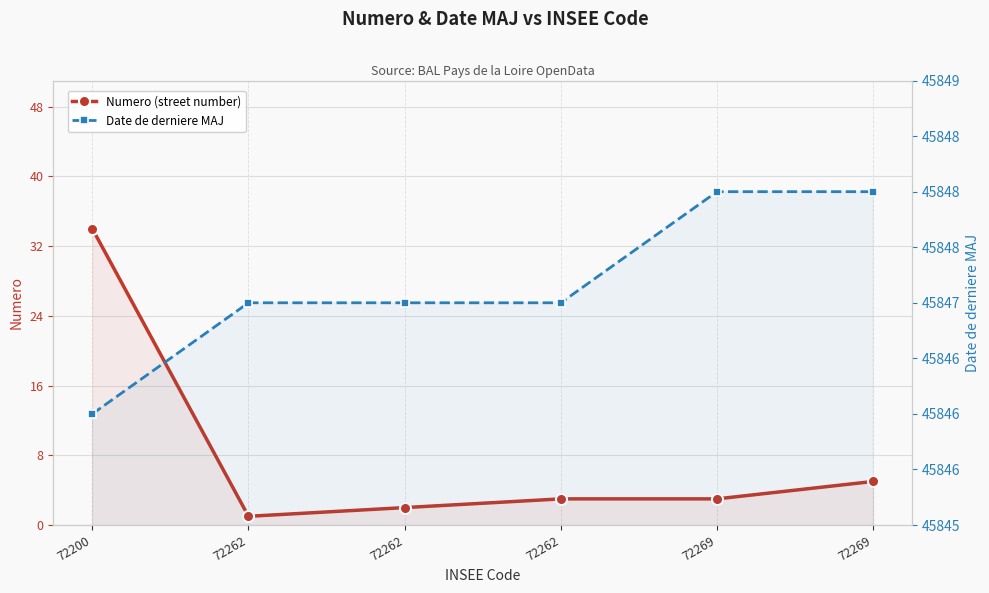

Which has a higher value, 72262 or 72269?

72269